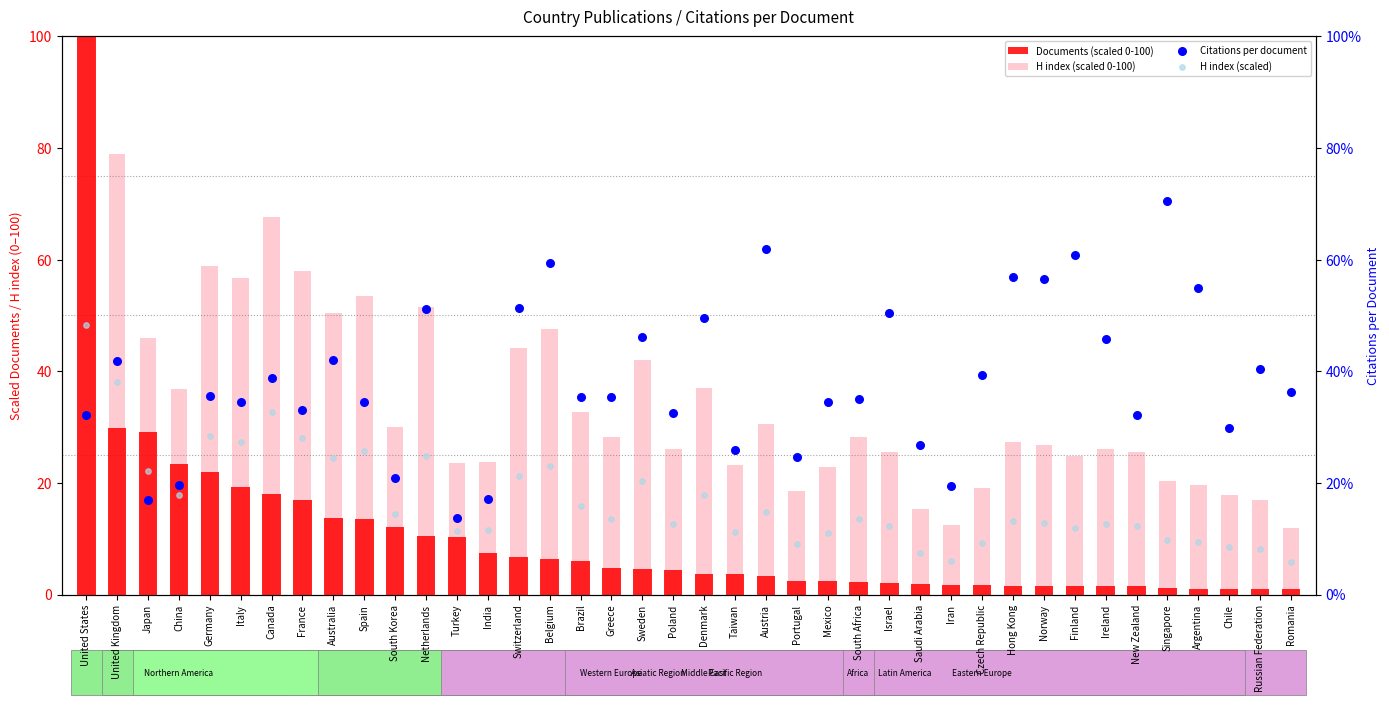

Which series has the widest spread of Y values?

Documents (scaled 0-100)